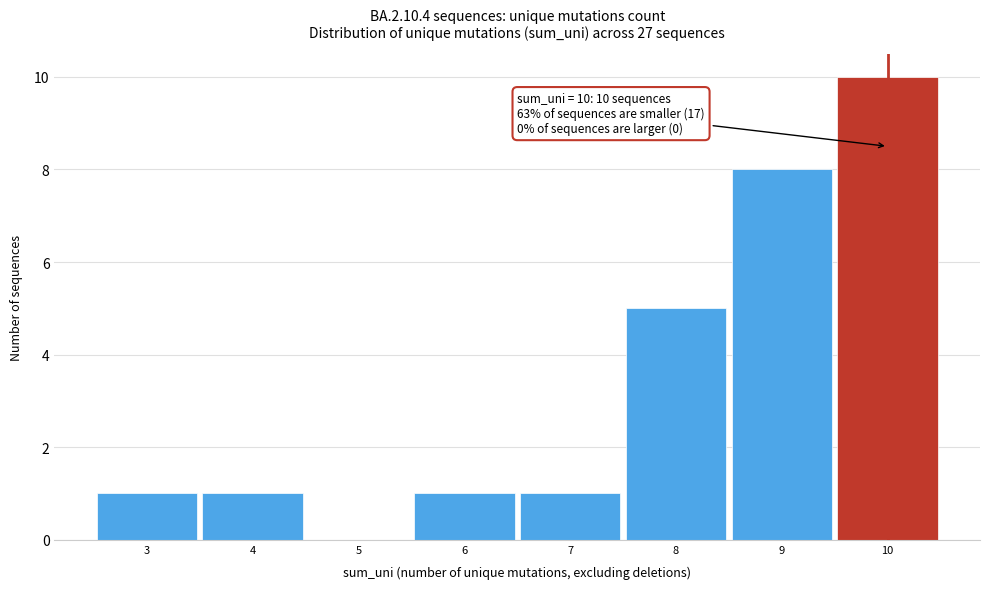

Which range on the x-axis has the tallest bar?

9.5 to 10.5